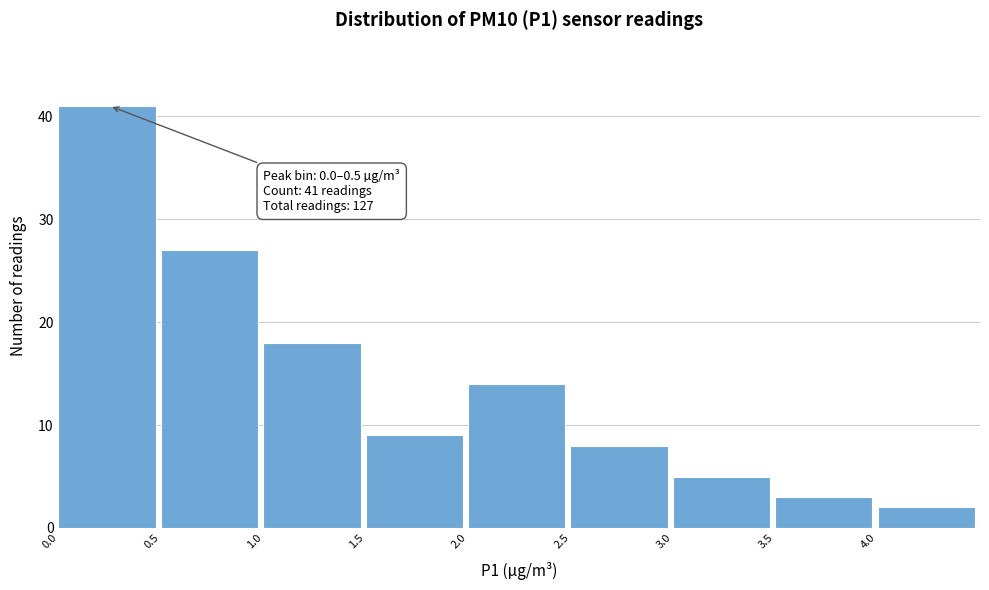

Which range on the x-axis has the tallest bar?

0.0 to 0.5